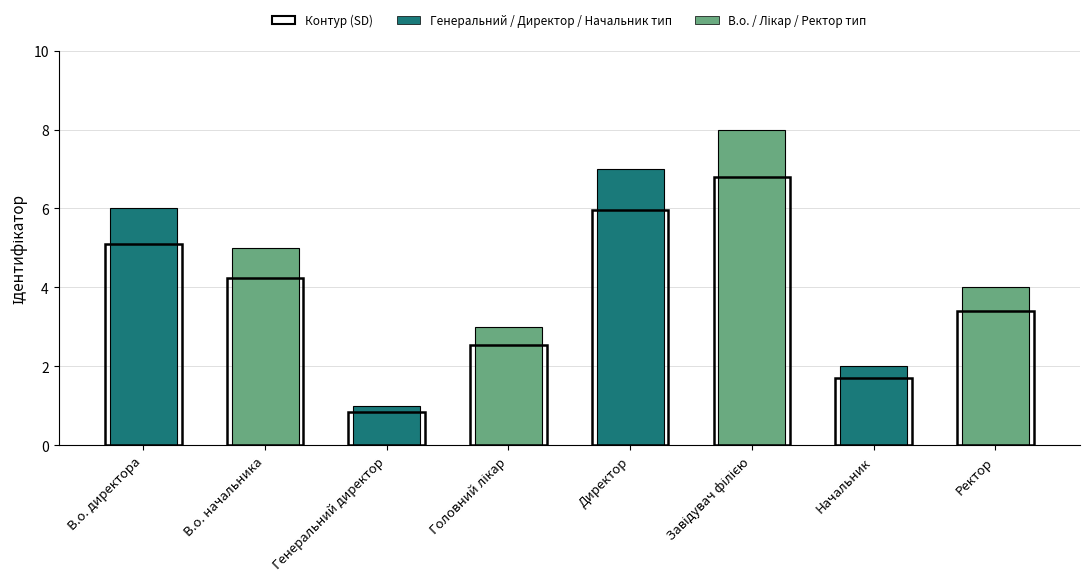

Which category has the lowest value across all series?

Генеральний директор